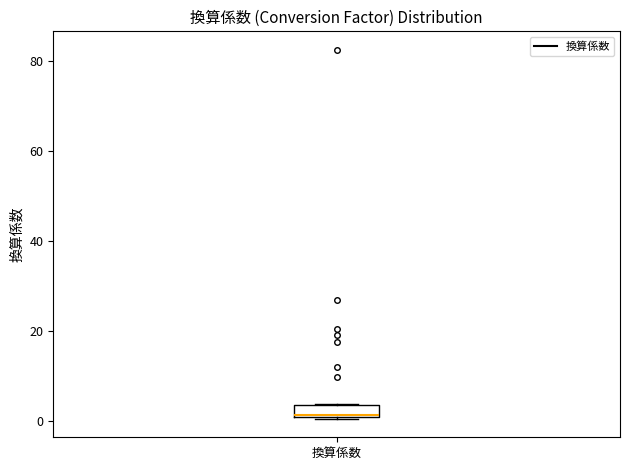

Where is the lower edge of the box for 換算係数 on the y-axis? The values are not printed on the chart, so give them approximately, as read against the axis.

0